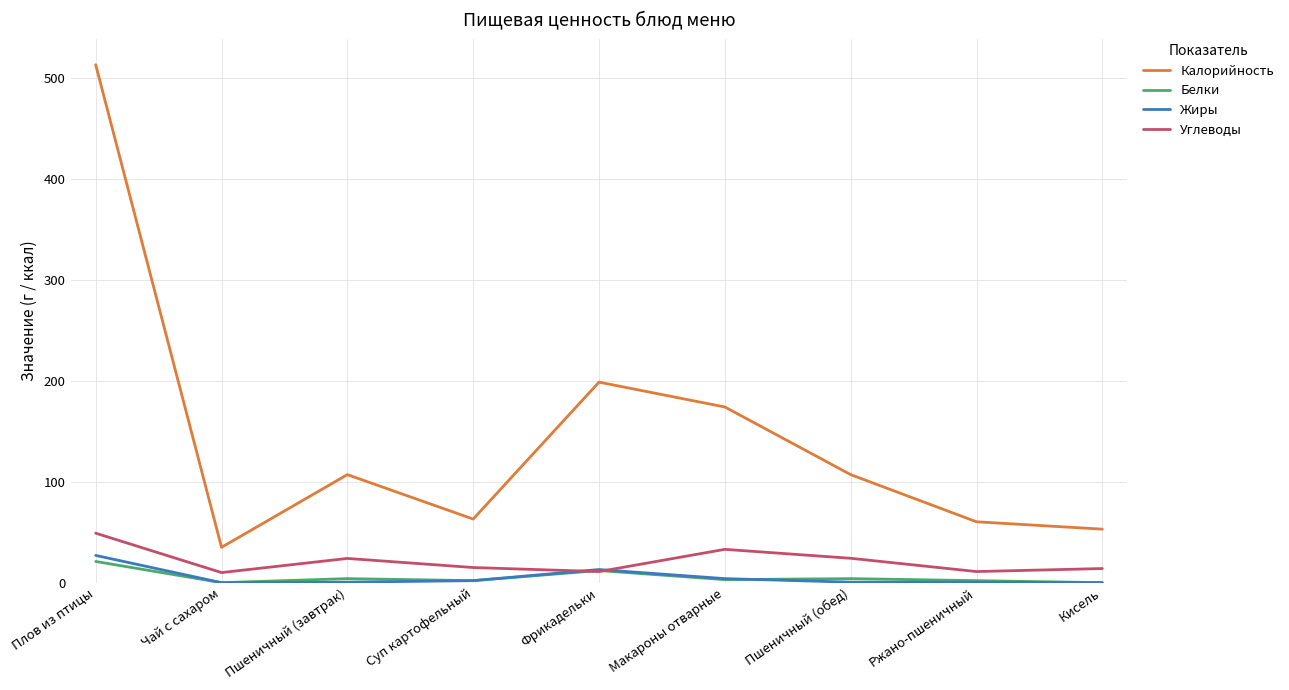

What is the average value of the Белки series?

5.3